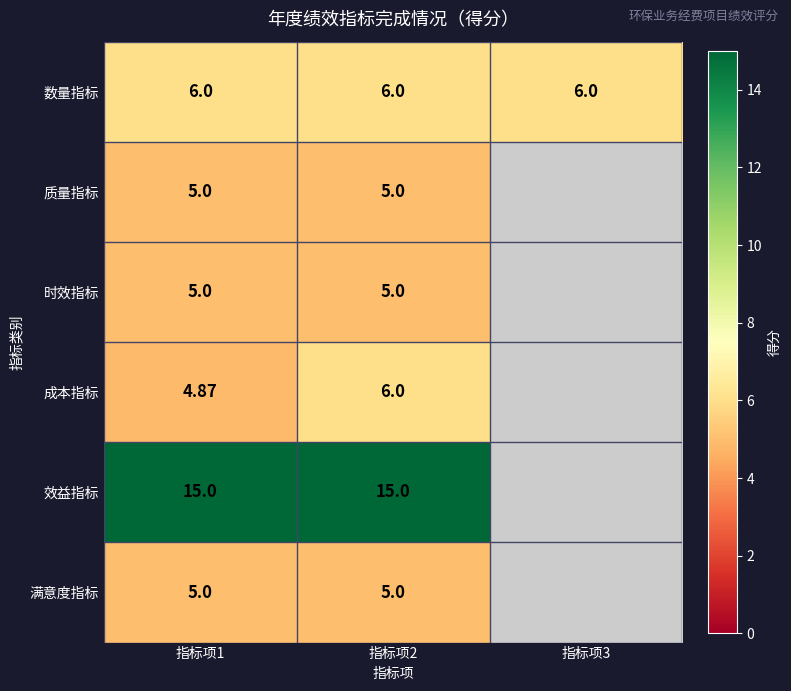

Between 指标项1 and 指标项2, which series saw the biggest shift?

成本指标